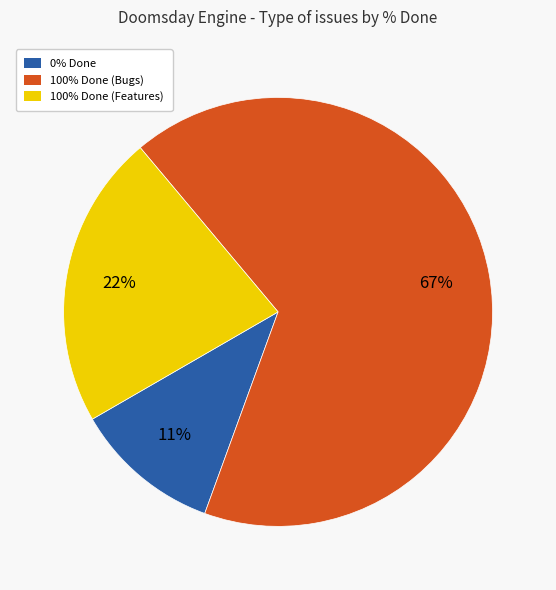

Does any single category account for the majority?

Yes